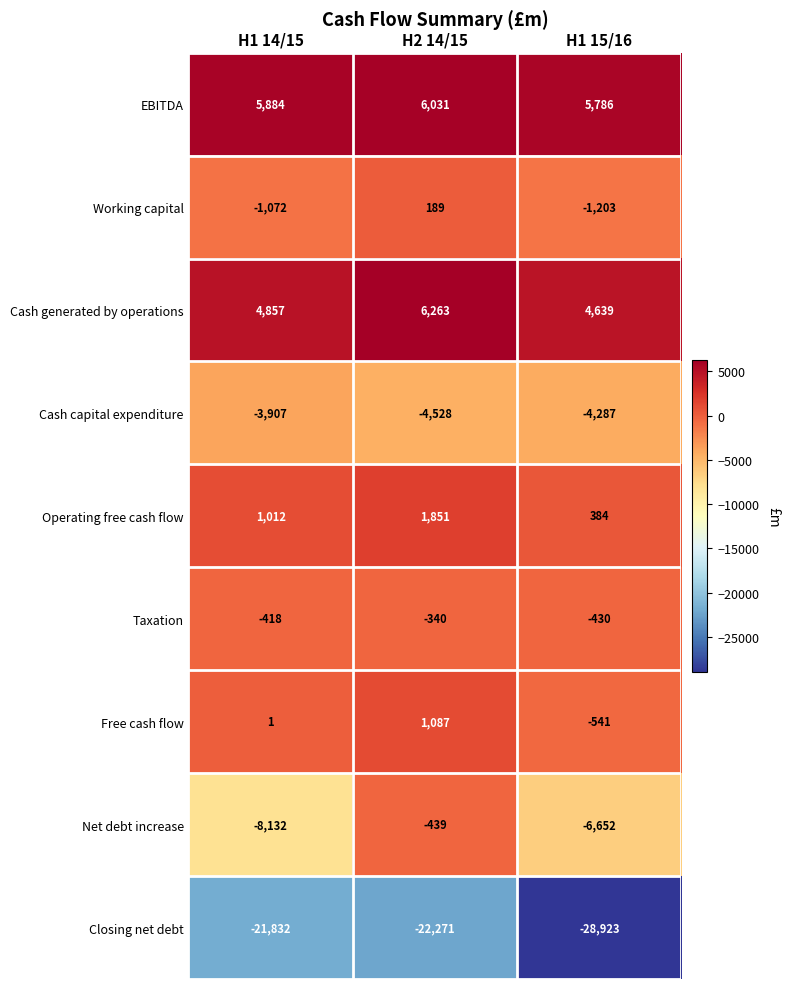

Which series changed the most between H1 14/15 and H1 15/16?

Closing net debt